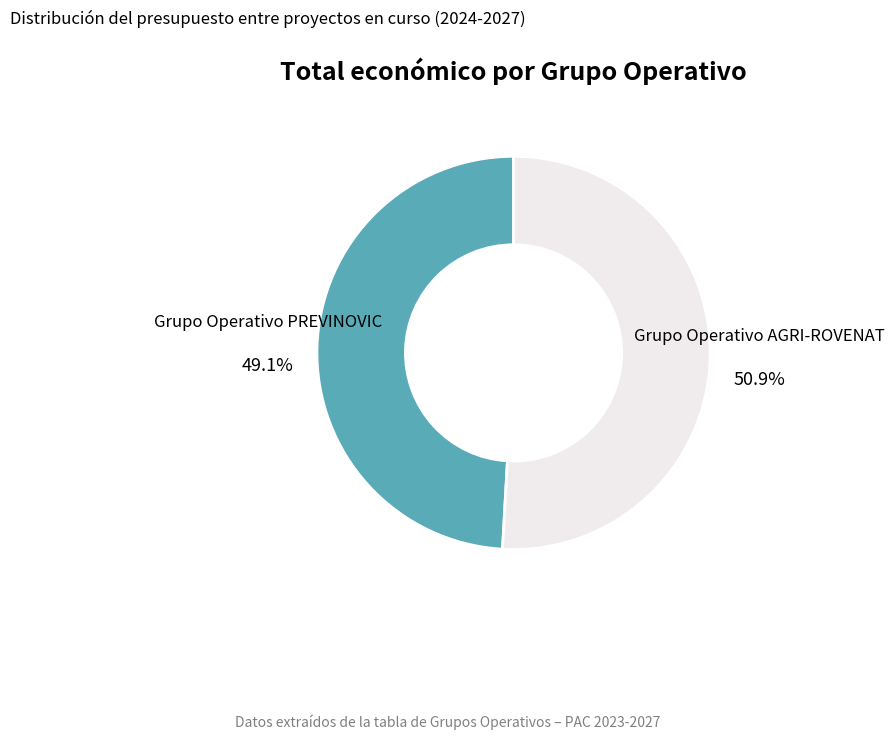

What percentage is the Grupo Operativo AGRI-ROVENAT slice, to the nearest percent?

51%